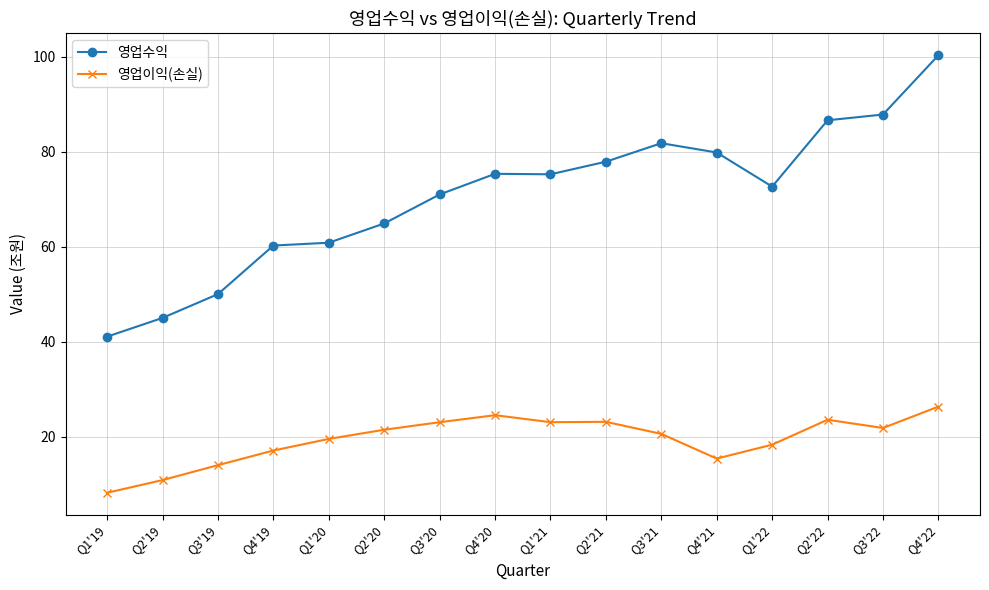

What is the difference between the maximum and minimum values in the 영업수익 series?

59.2